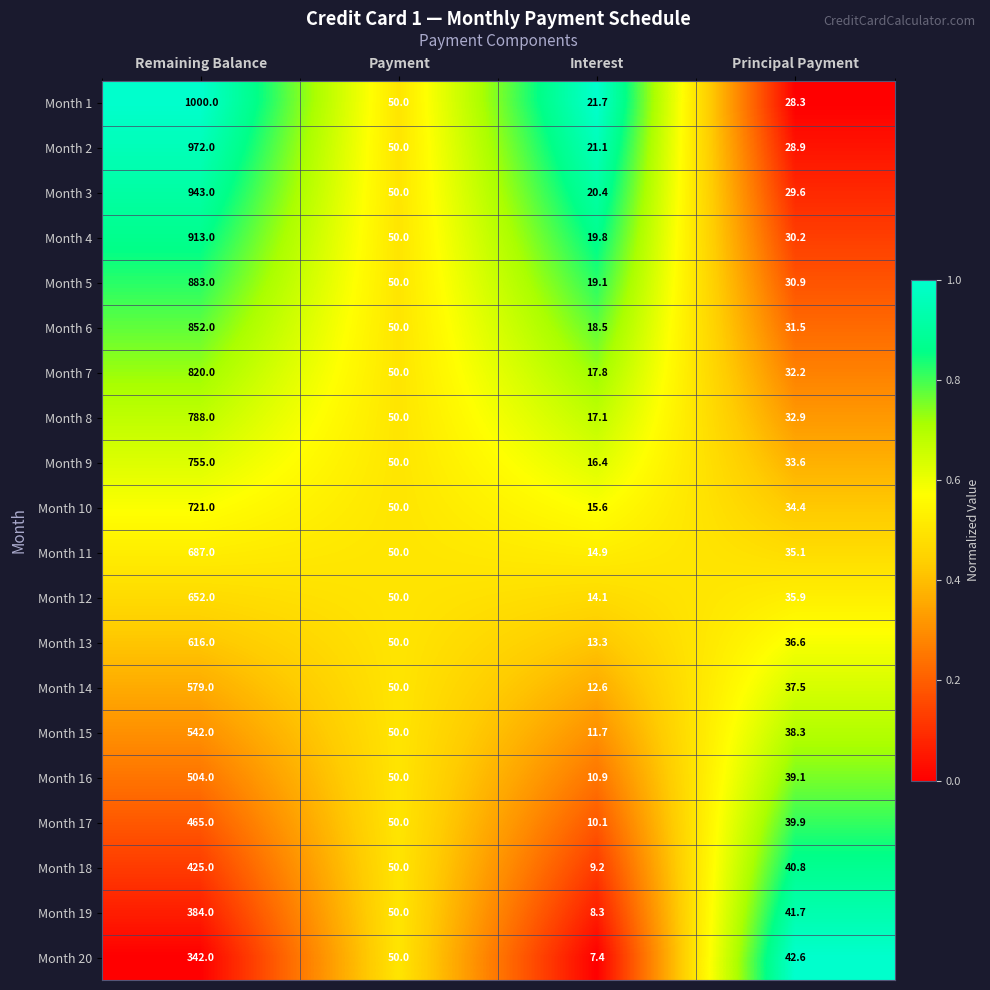

What is the difference between the maximum and minimum values in the Month 7 series?

802.2